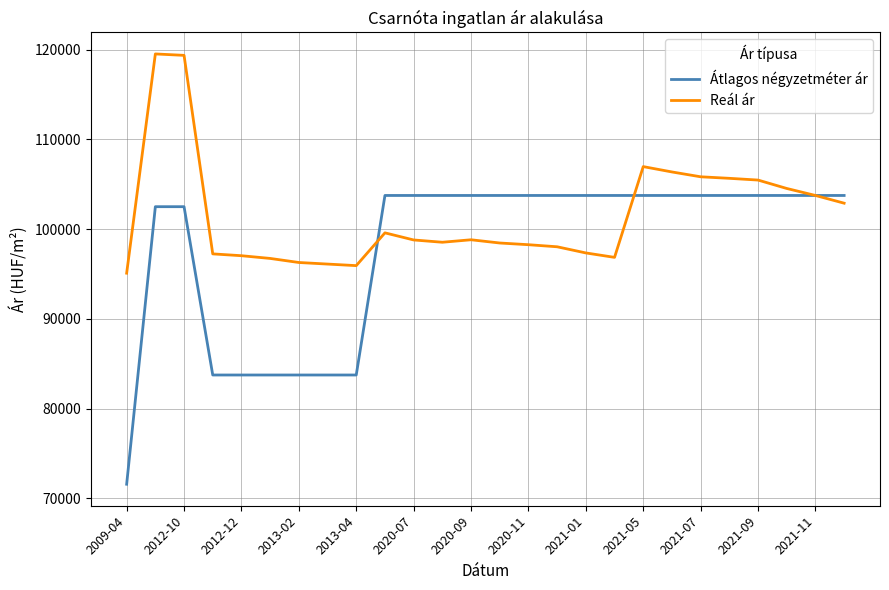

List the series in order of their peak value, highest first.

Reál ár, Átlagos négyzetméter ár